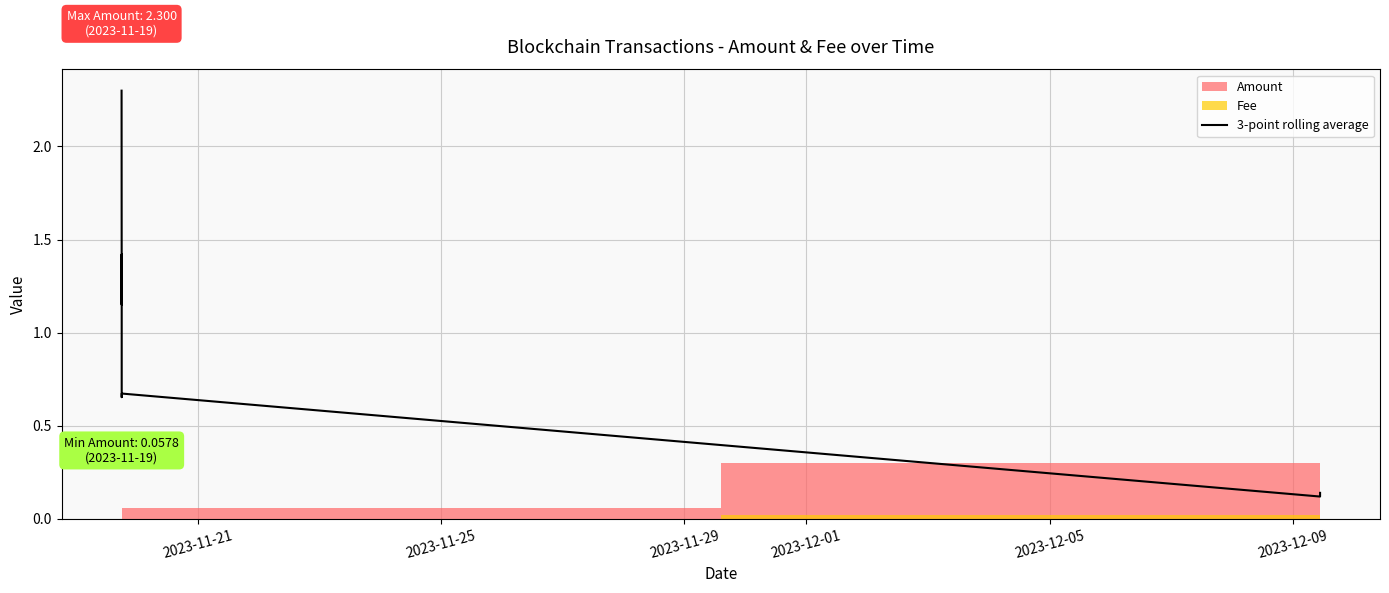

What is the greatest value displayed?

2.3